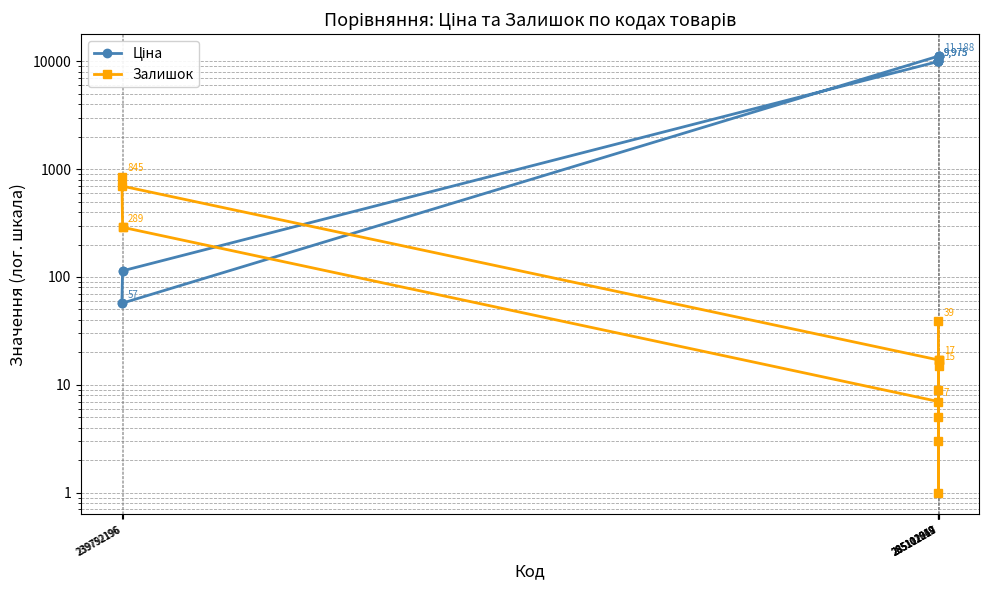

How many lines are shown in the chart?

2